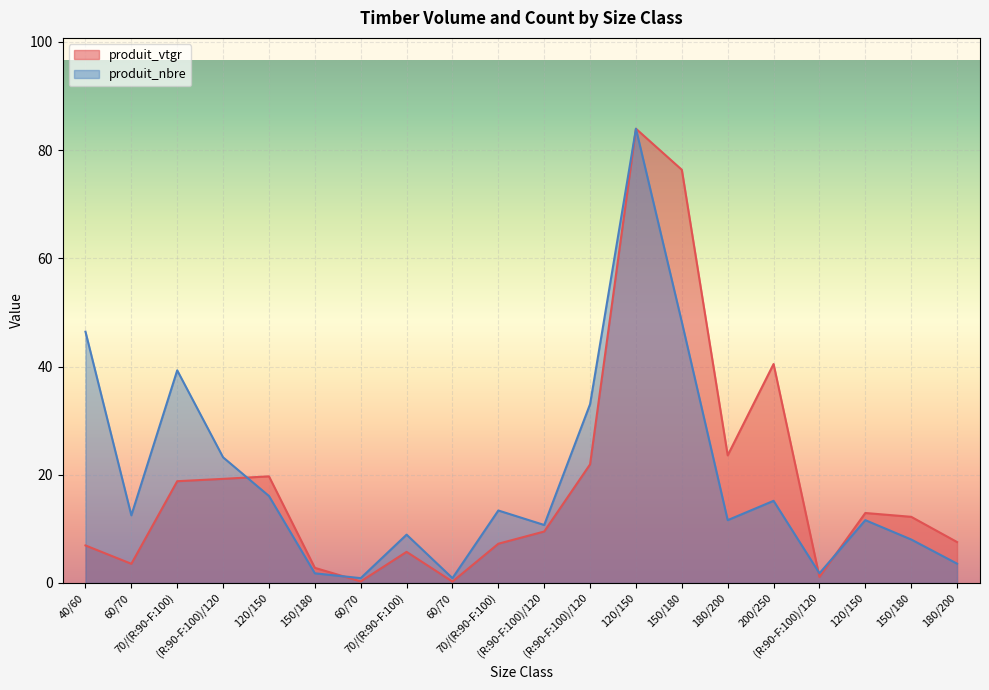

Reading left to right, list all the values displayed in this chart.

produit_vtgr: 6.9	3.5	18.8	19.2	19.7	2.8	0.3	5.8	0.3	7.3	9.5	21.9	83.9	76.4	23.6	40.5	1.1	12.9	12.2	7.6
produit_nbre: 46.4	12.5	39.3	23.2	16.1	1.8	0.9	8.9	0.9	13.4	10.7	33.0	83.9	48.2	11.6	15.2	1.8	11.6	8.0	3.6